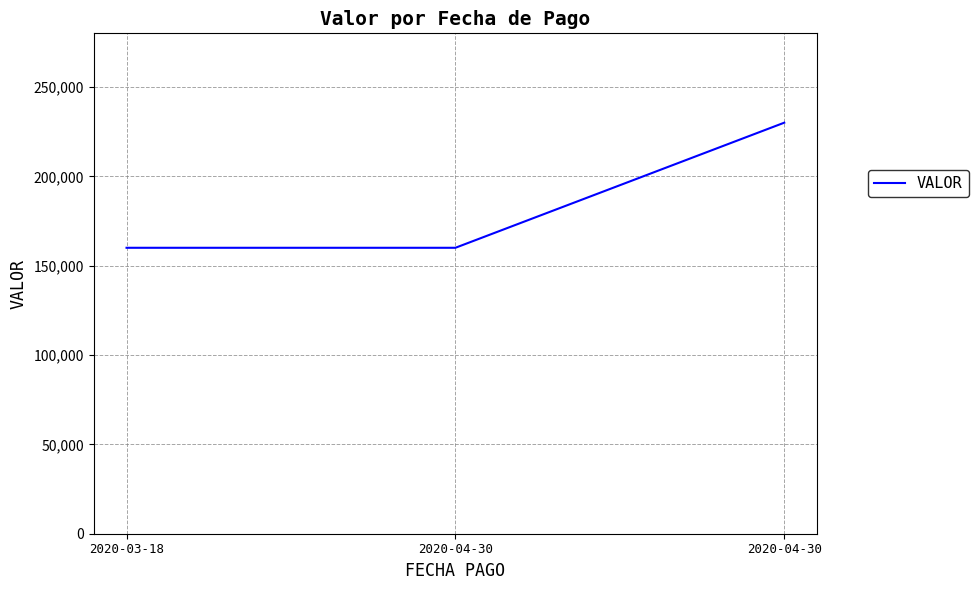

Does the chart have visible grid lines?

Yes